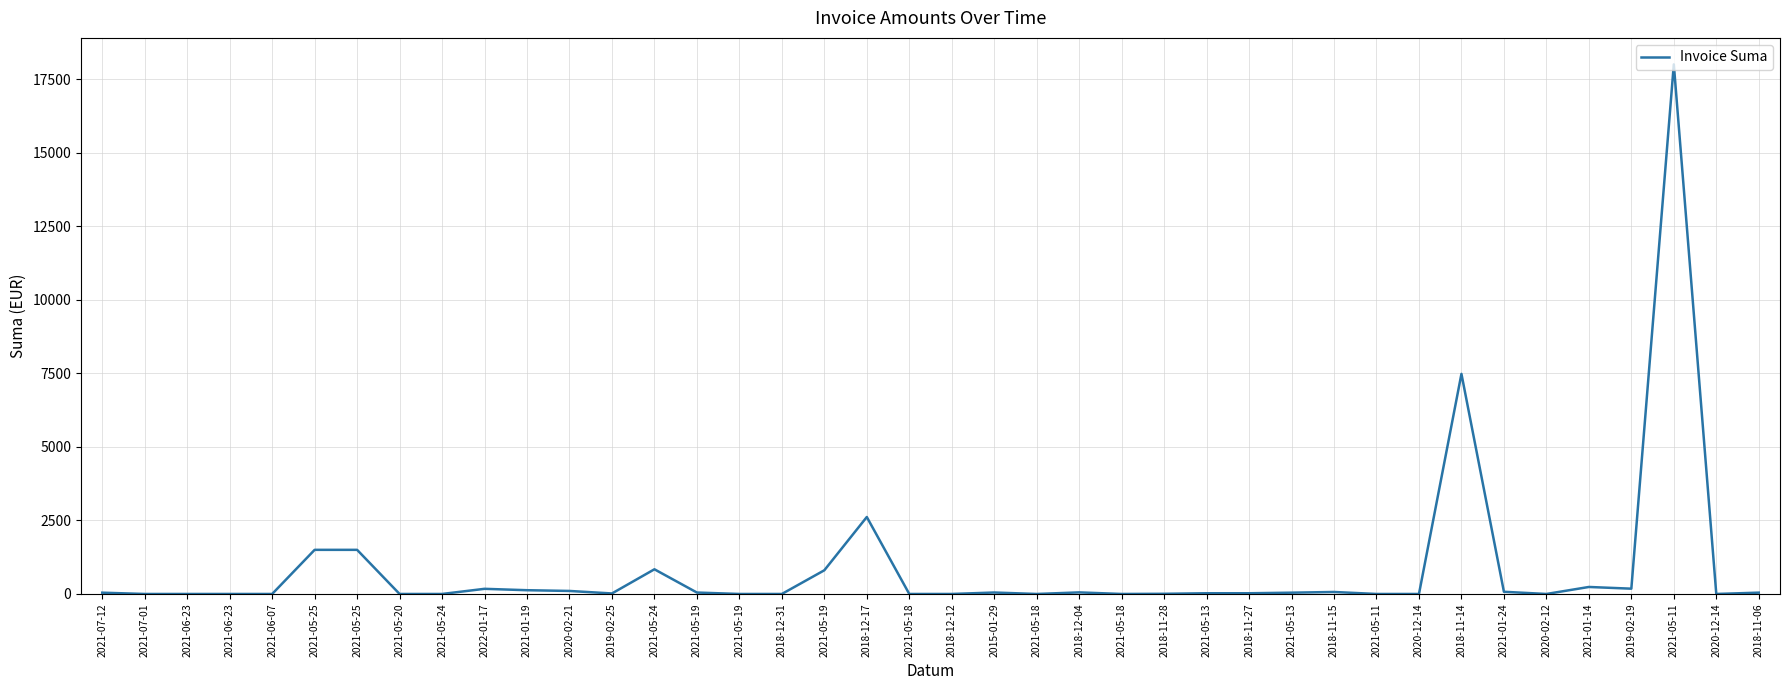

Is it true that the value at 2021-05-25 is 1500.0?

True